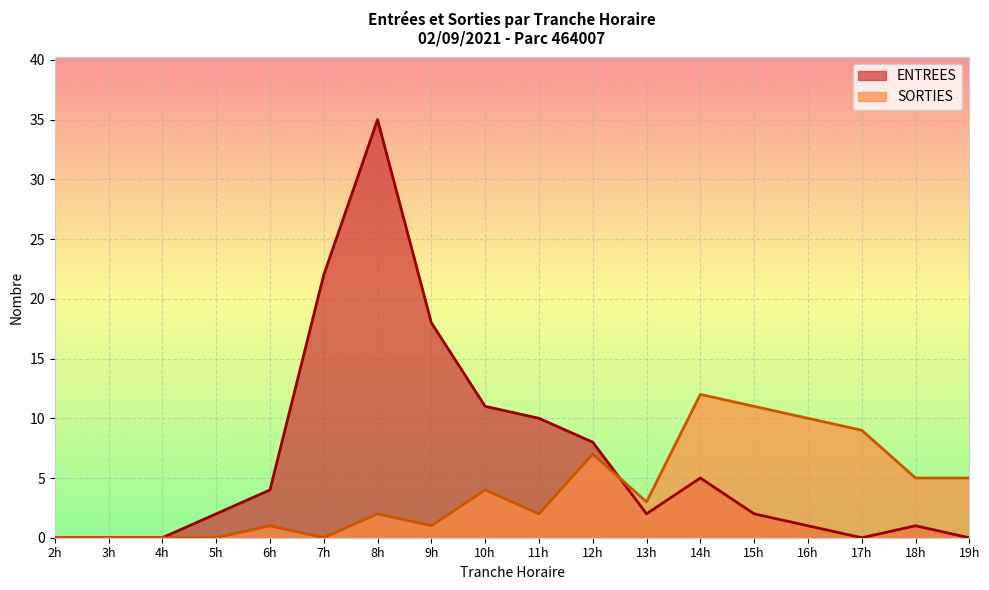

At 14h, list the series in order from smallest to largest.

ENTREES, SORTIES